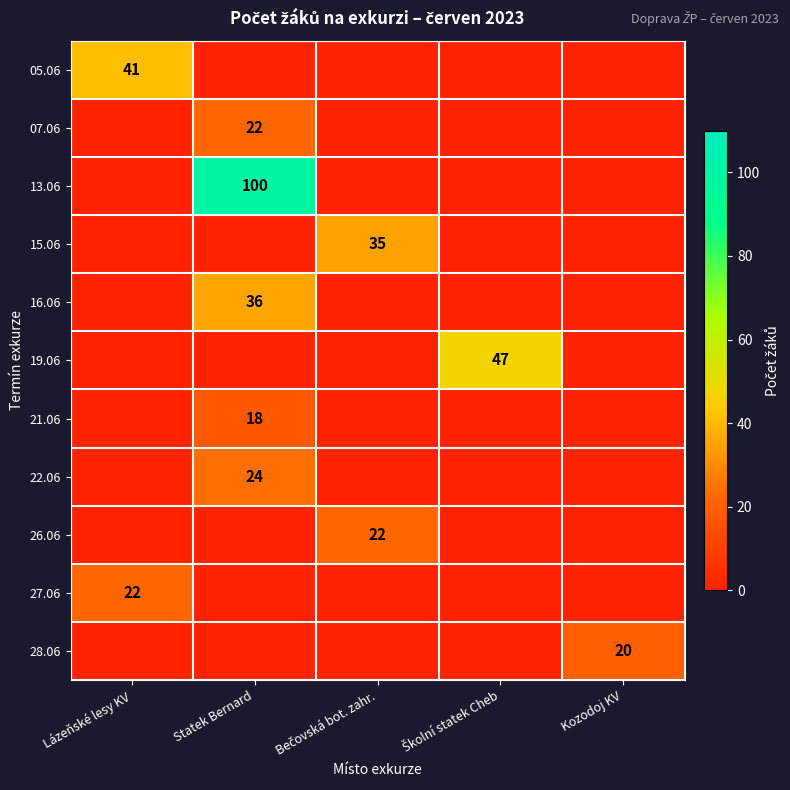

Between Statek Bernard and Bečovská bot. zahr., which series saw the biggest shift?

13.06